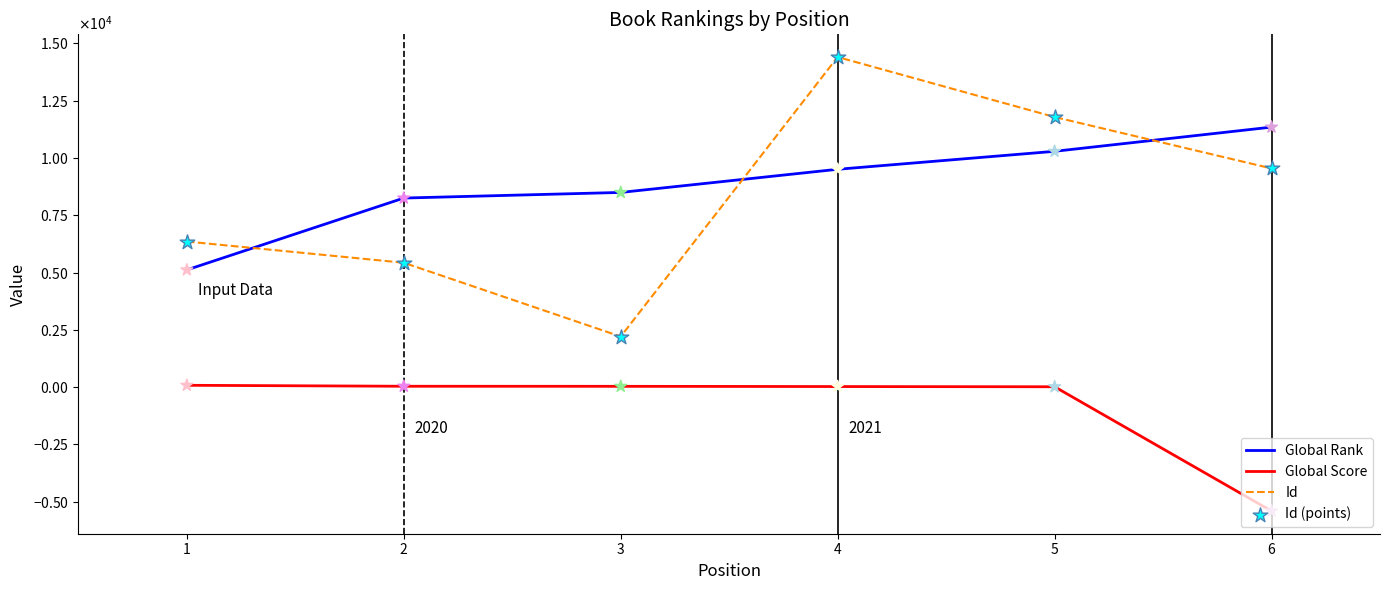

Which series has the largest total across all categories?

Global Rank